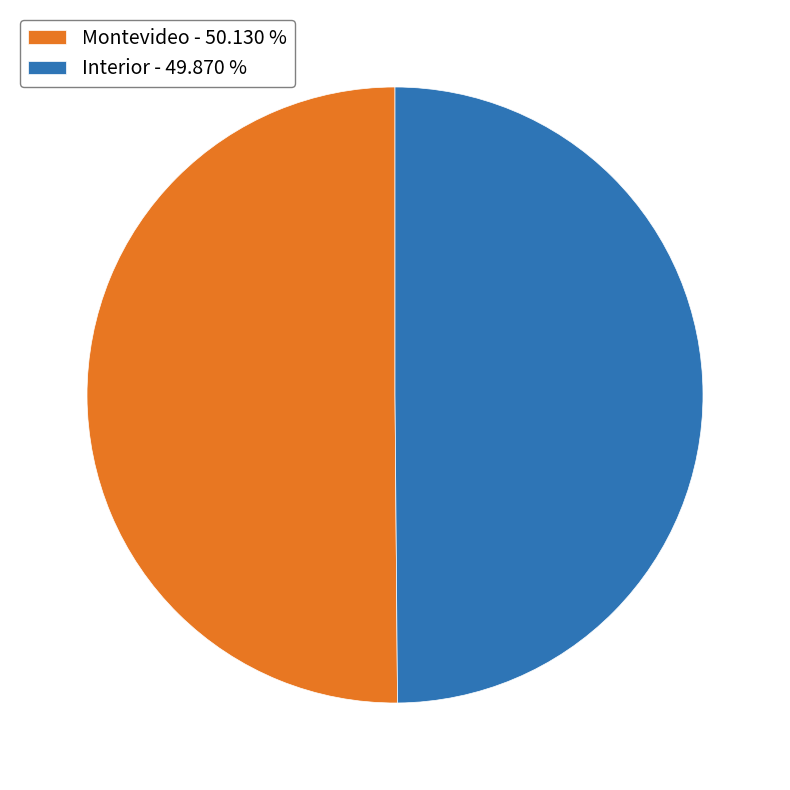

Combined, do Montevideo - 50.130 % and Interior - 49.870 % account for over 50%?

Yes